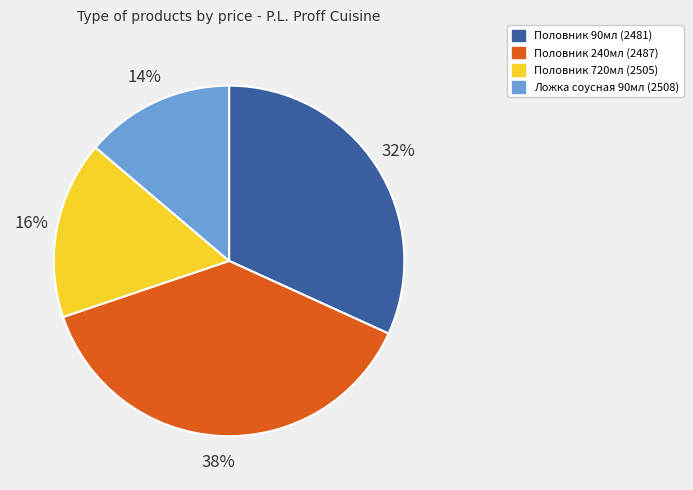

To the nearest percent, what percentage of the pie is Половник 240мл (2487)?

38%